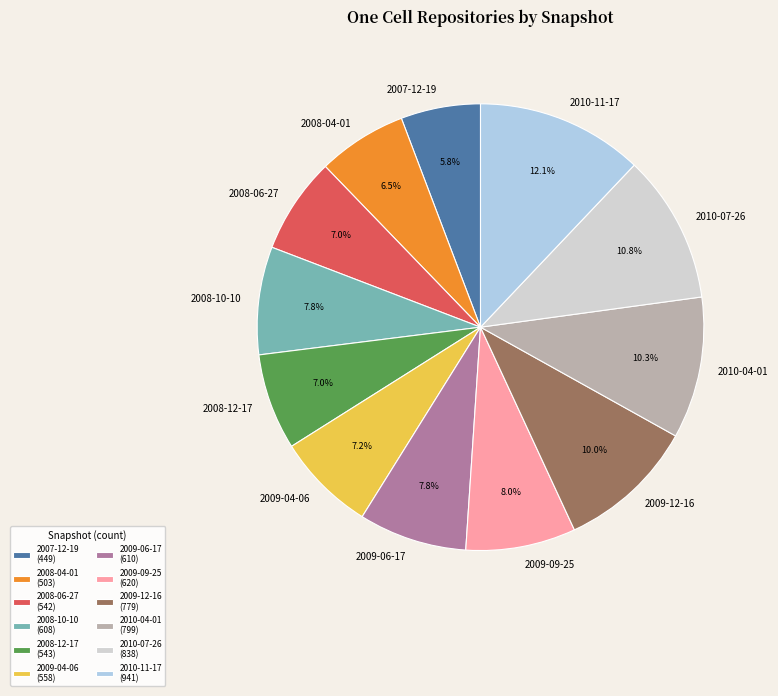

Approximately how many times larger is the value at 2010-07-26 compared to 2008-06-27?

1.5